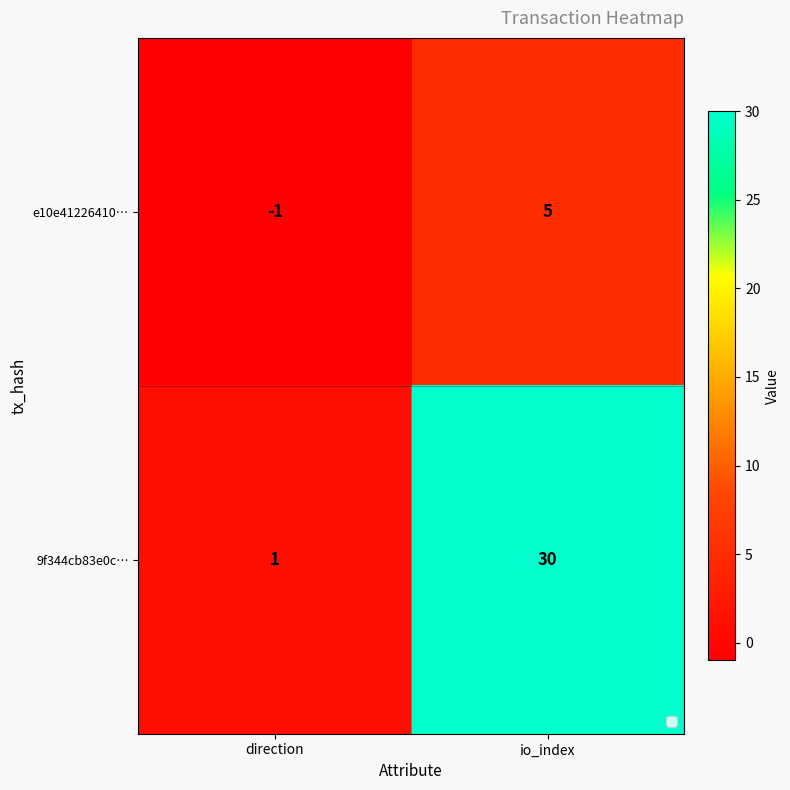

Reading right to left, transcribe all the data shown in this chart.

e10e41226410…: 5	-1
9f344cb83e0c…: 30	1